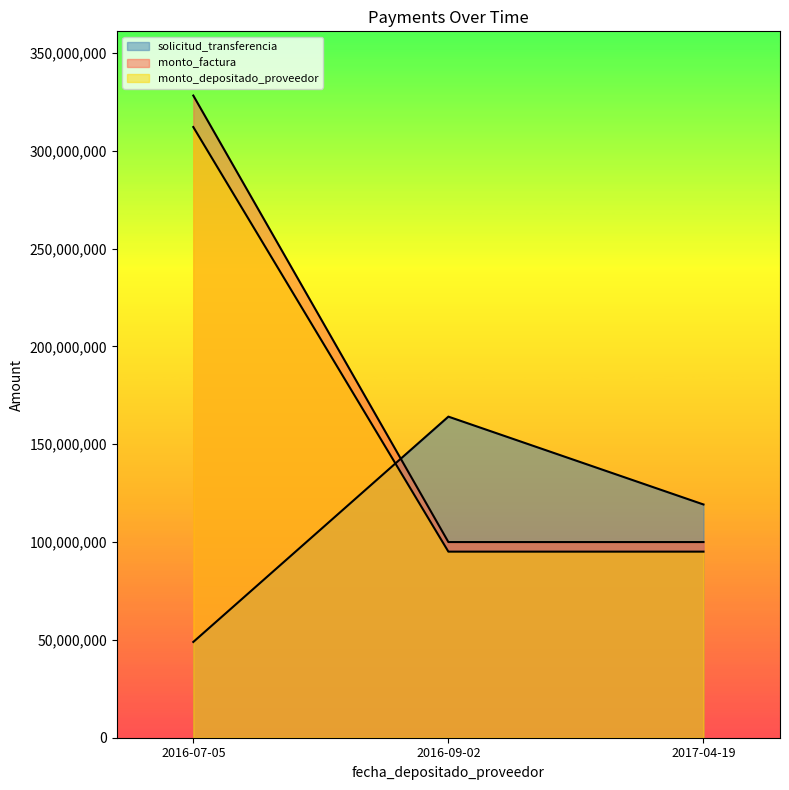

Where is monto_factura nearest to the value 214100000?

2016-07-05